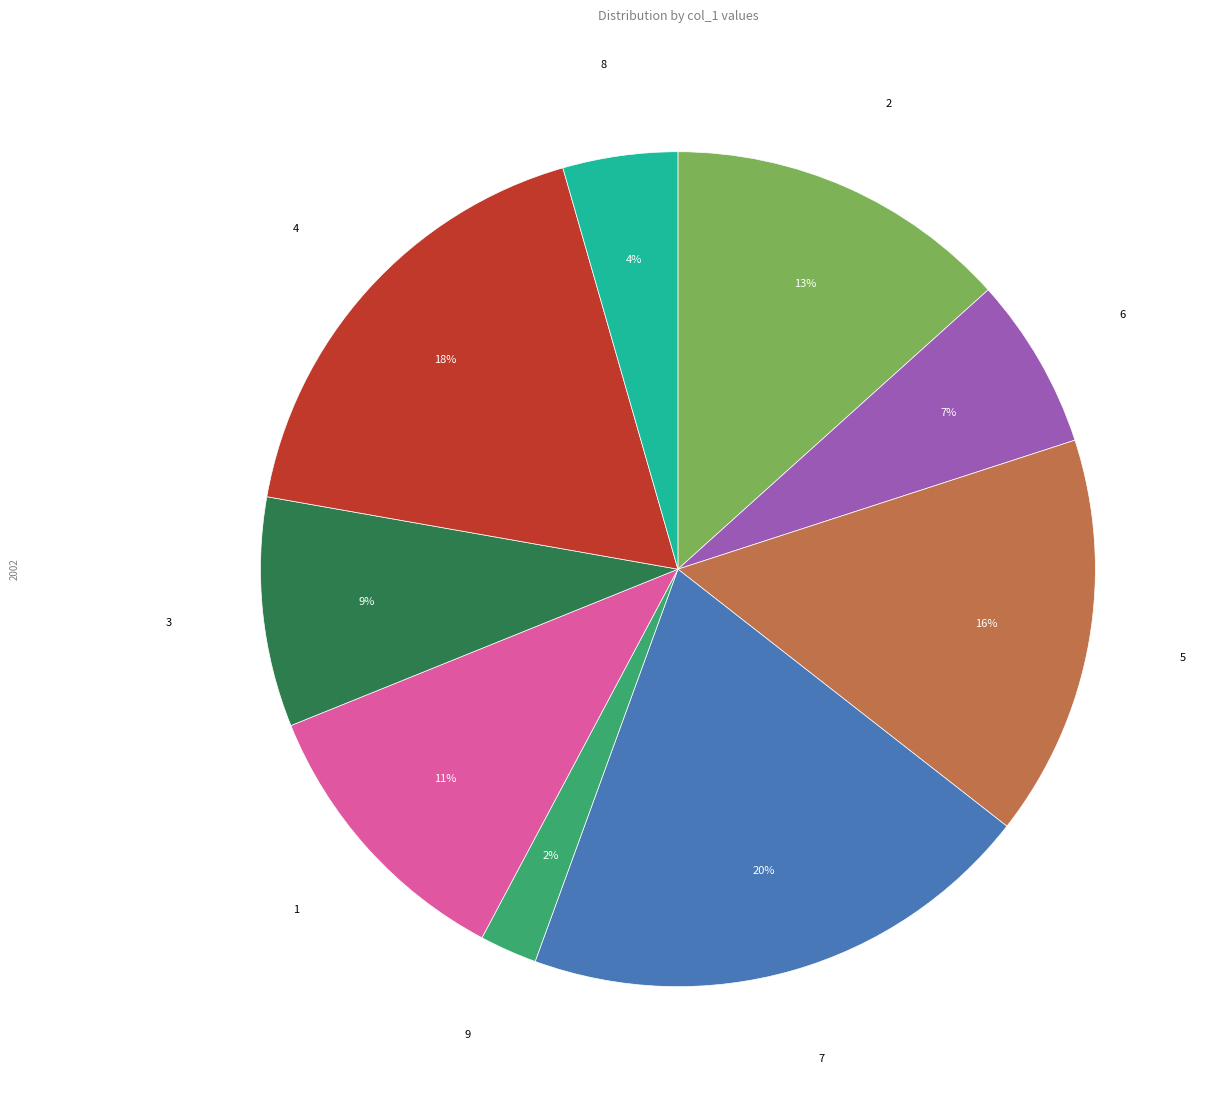

Do 7 and 9 together represent more than half of the pie?

No